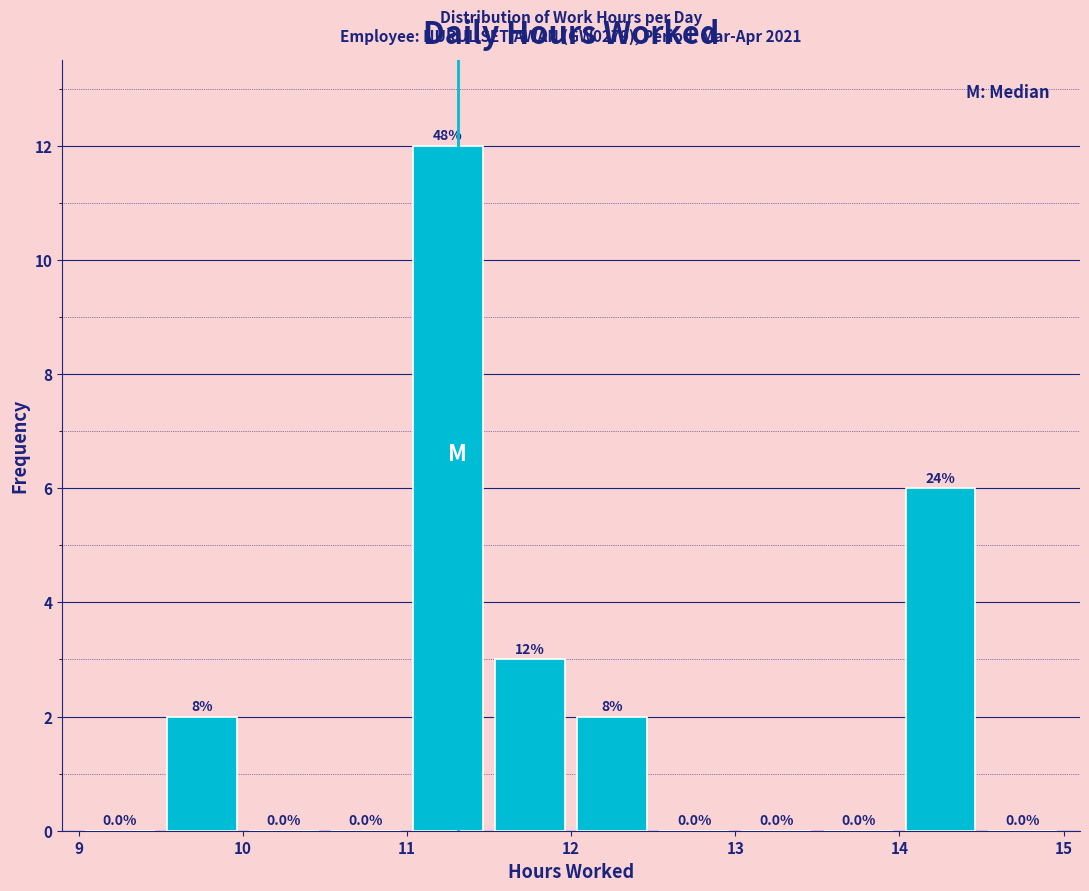

Which range on the x-axis has the tallest bar?

11.0 to 11.5